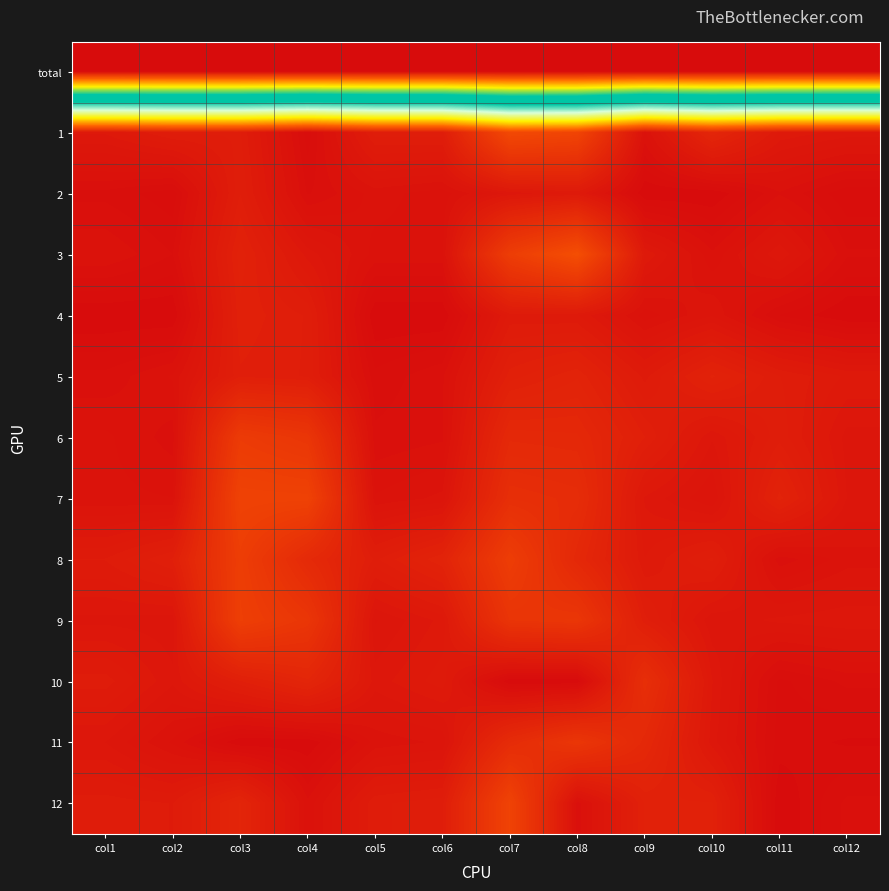

What is the total value across all series at col5?

1.2